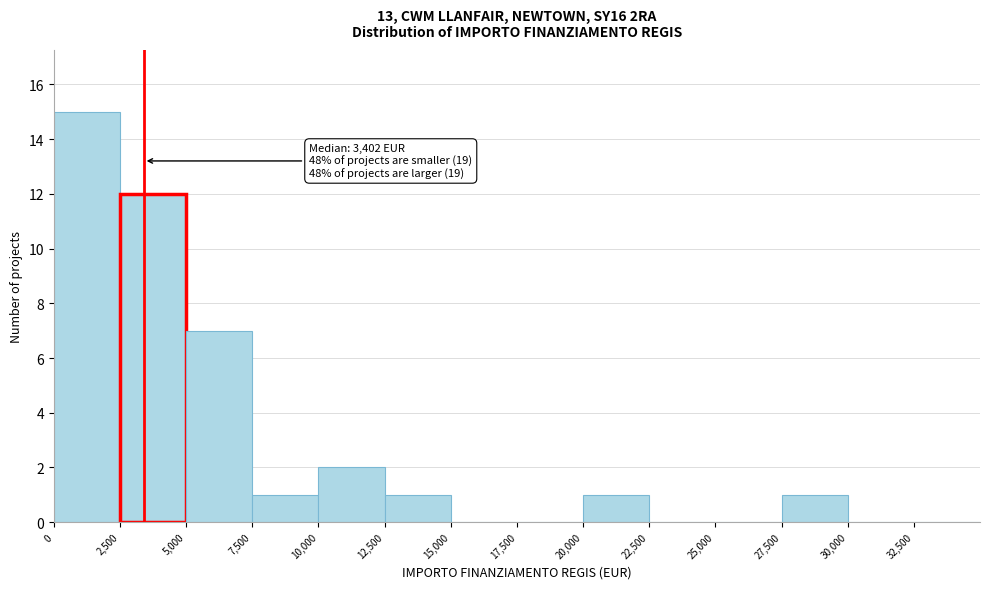

Over which range of the x-axis is the bar tallest?

0 to 2500